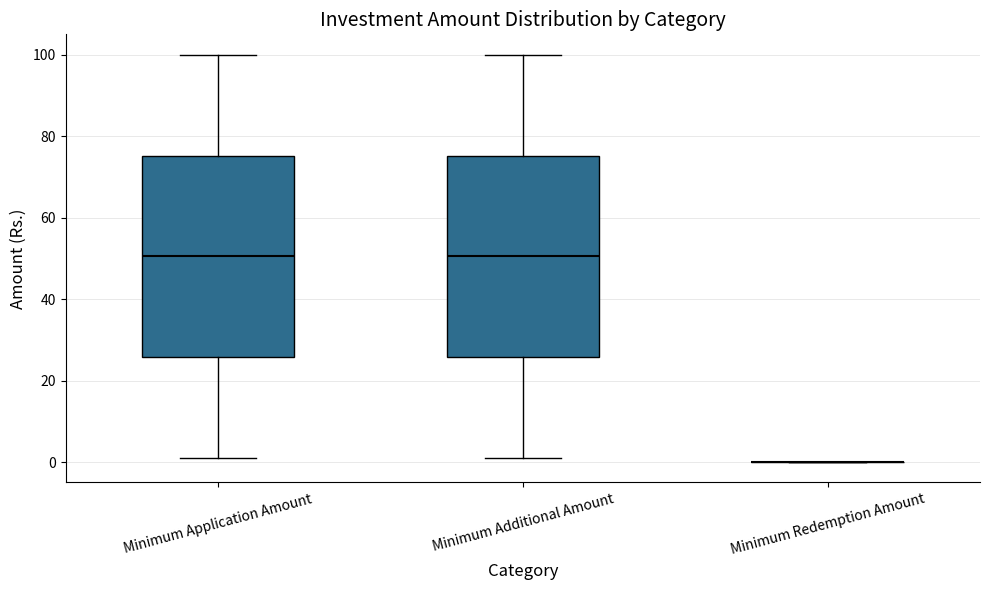

Reading left to right, transcribe this box plot: for each box, give where its median line is, the range the box spans, and where its two whiskers end, as read against the y-axis. The values are not printed on the chart, so give them approximately, as read against the axis.

Minimum Application Amount: median 50, box 26 to 76, whiskers 2 to 100
Minimum Additional Amount: median 50, box 26 to 76, whiskers 2 to 100
Minimum Redemption Amount: box collapsed to a line at 0, whiskers 0 to 0